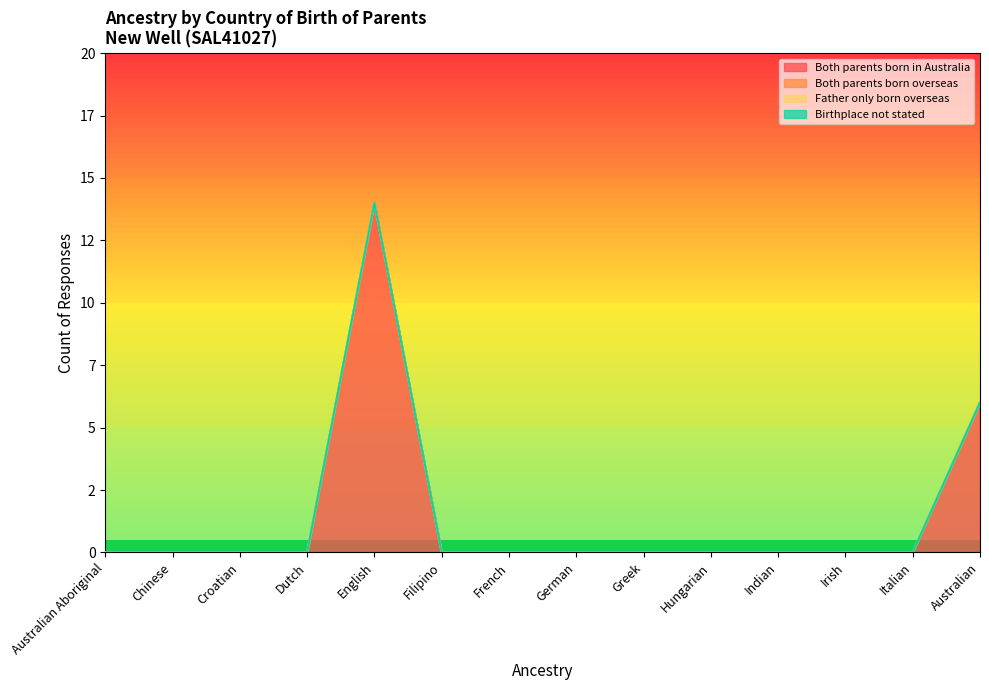

Where is Both parents born overseas nearest to the value 0?

Australian Aboriginal